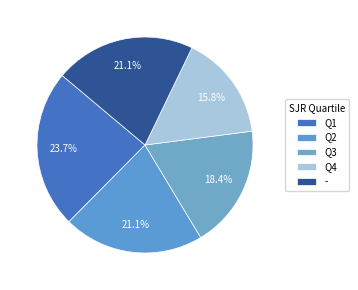

Approximately how many times larger is the value at - compared to Q2?

1.0